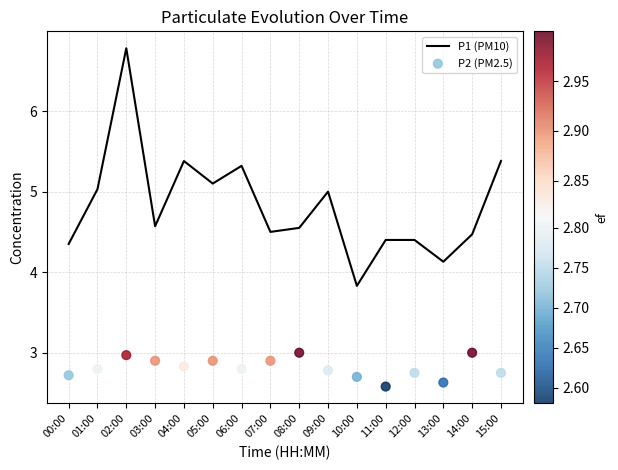

Which series has the largest total across all categories?

P1 (PM10)